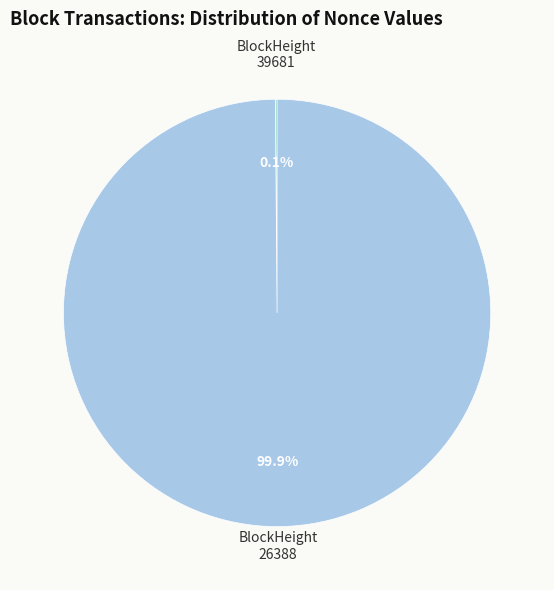

Which slice is the largest?

BlockHeight 26388